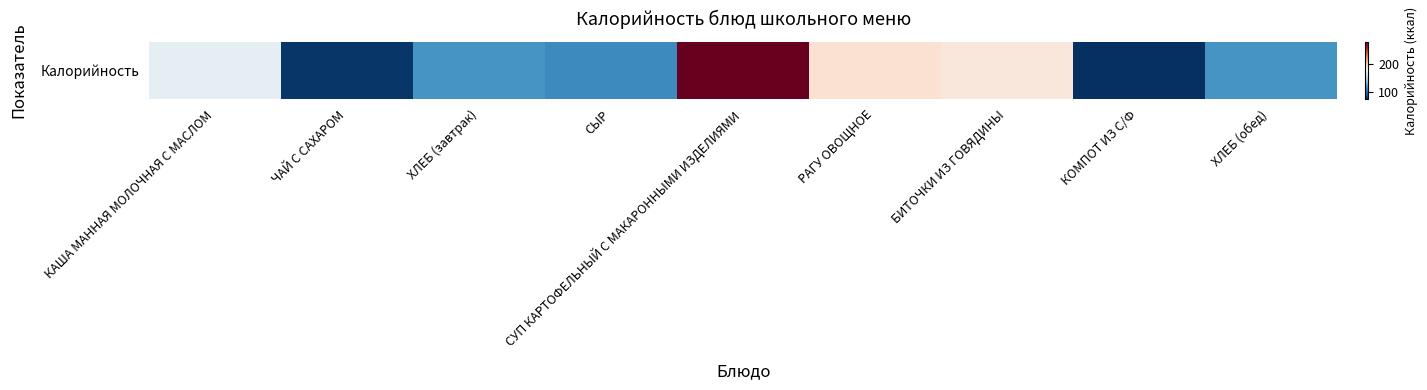

Rank the categories by value from lowest to highest.

КОМПОТ ИЗ С/Ф, ЧАЙ С САХАРОМ, СЫР, ХЛЕБ (завтрак), ХЛЕБ (обед), КАША МАННАЯ МОЛОЧНАЯ С МАСЛОМ, БИТОЧКИ ИЗ ГОВЯДИНЫ, РАГУ ОВОЩНОЕ, СУП КАРТОФЕЛЬНЫЙ С МАКАРОННЫМИ ИЗДЕЛИЯМИ